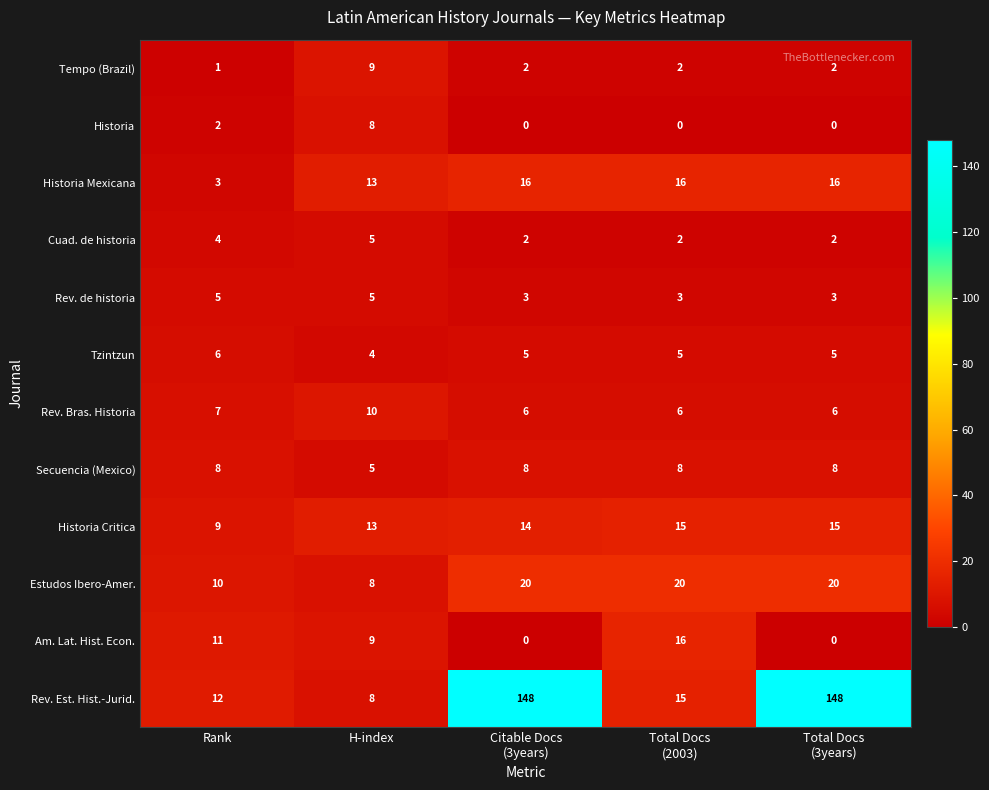

Is it true that Historia Critica equals 13 at Rank?

False